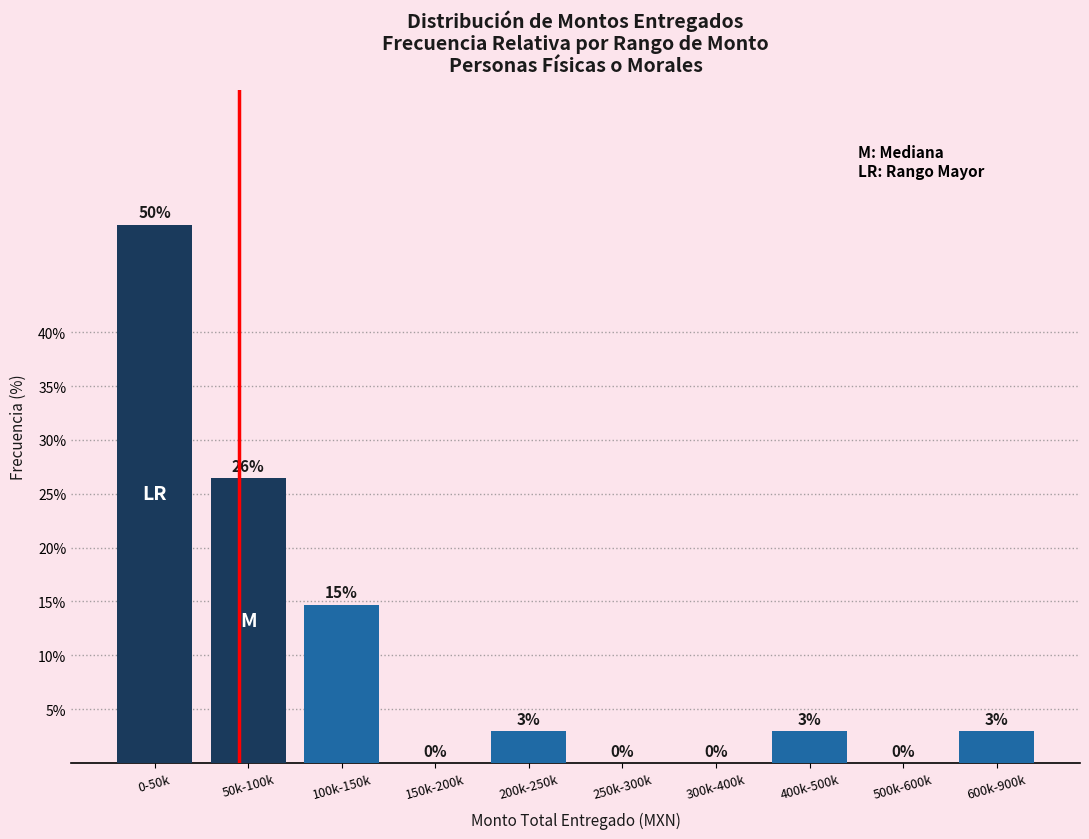

Which has a higher value, 50k-100k or 300k-400k?

50k-100k